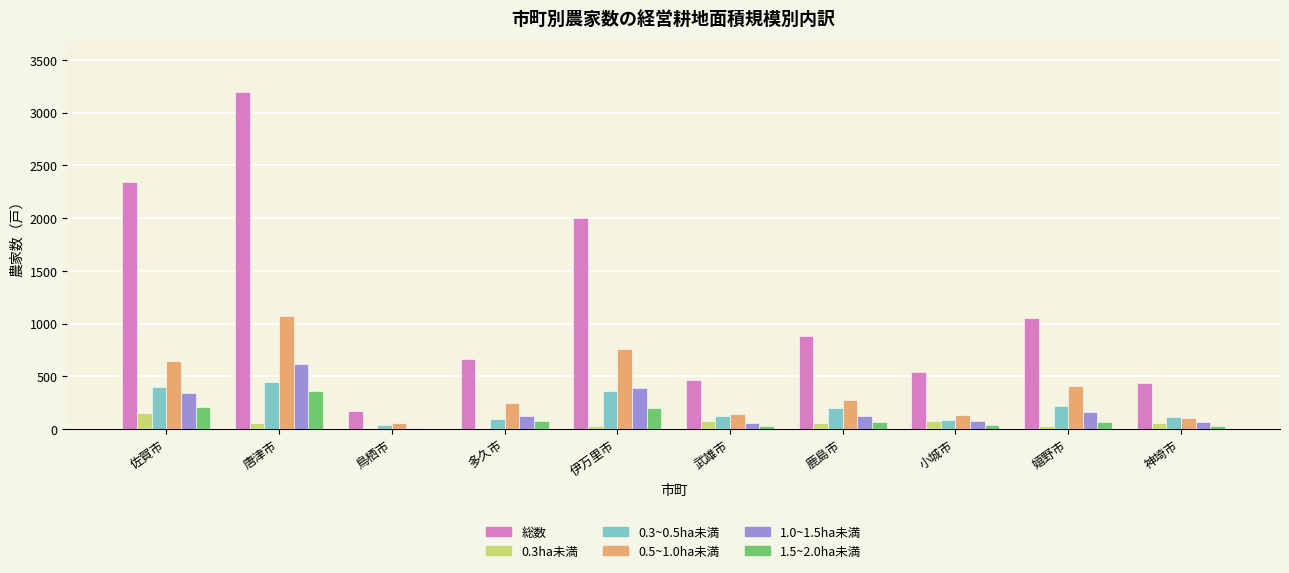

At which label does 0.5~1.0ha未満 reach its peak?

唐津市